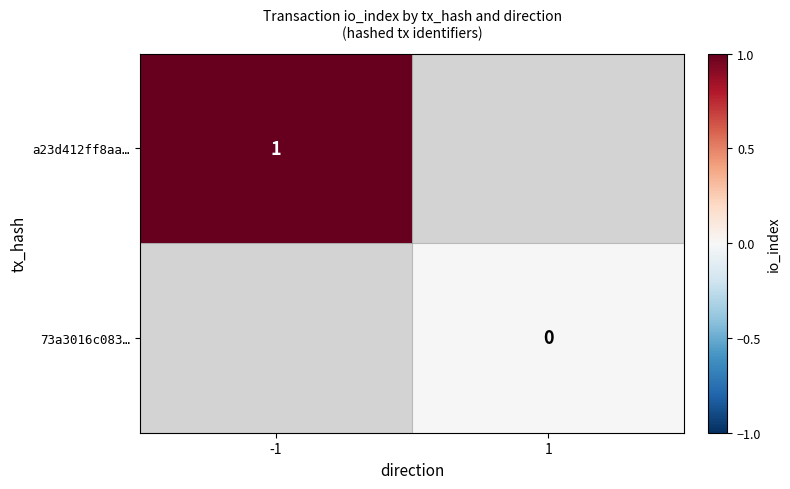

Which series has the largest range (max minus min)?

a23d412ff8aa…